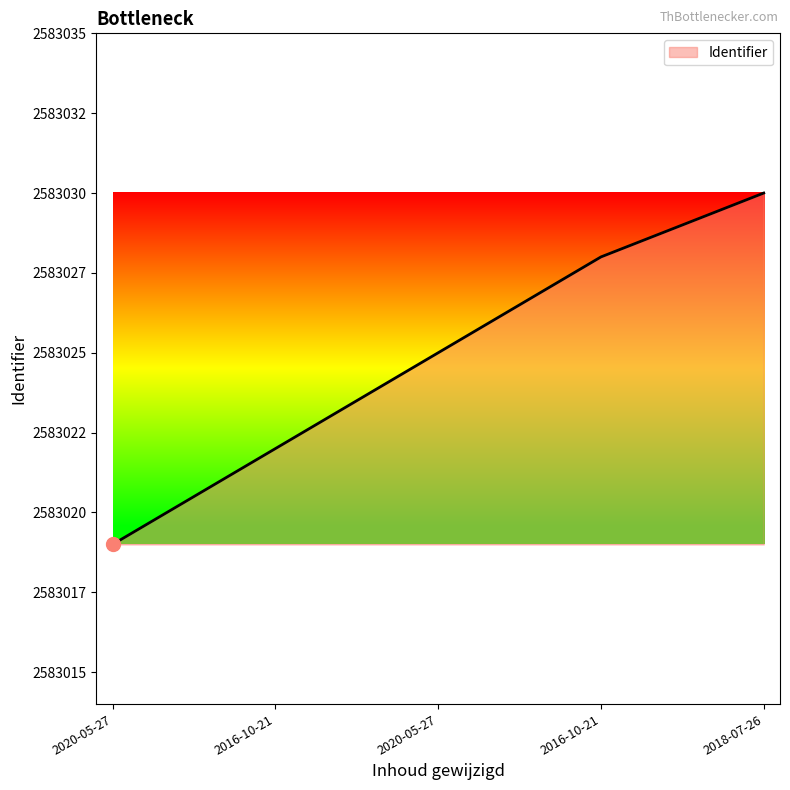

Between 2018-07-26 and 2020-05-27, which is larger?

2018-07-26